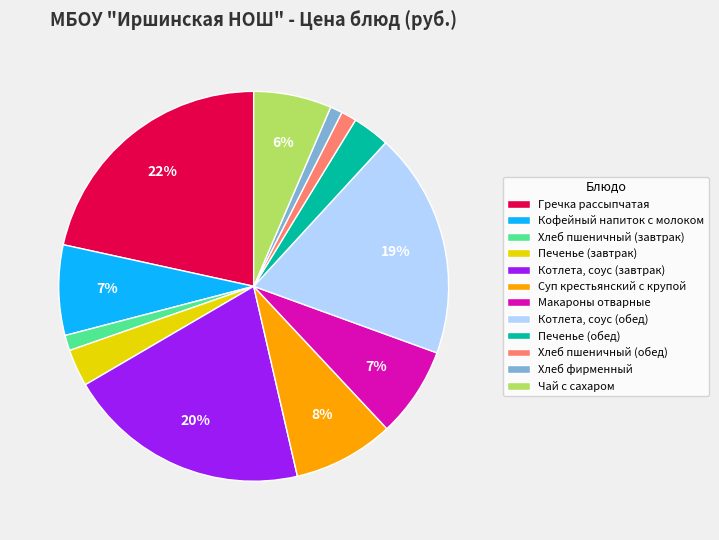

Is the sum of Хлеб фирменный and Гречка рассыпчатая greater than half?

No